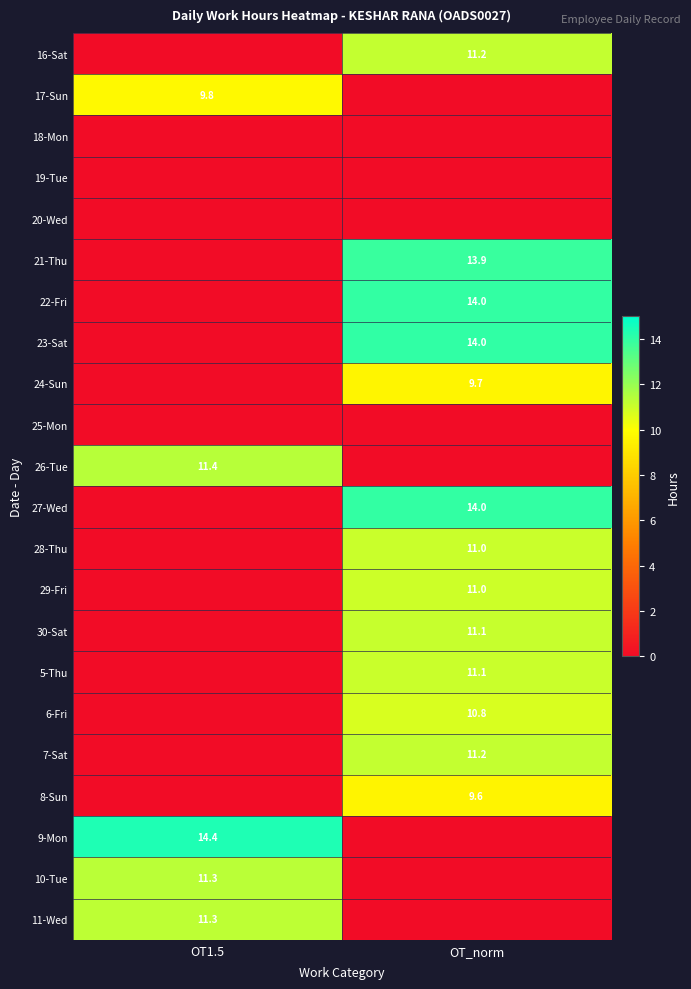

Is it true that 23-Sat equals 3.2 at OT_norm?

False